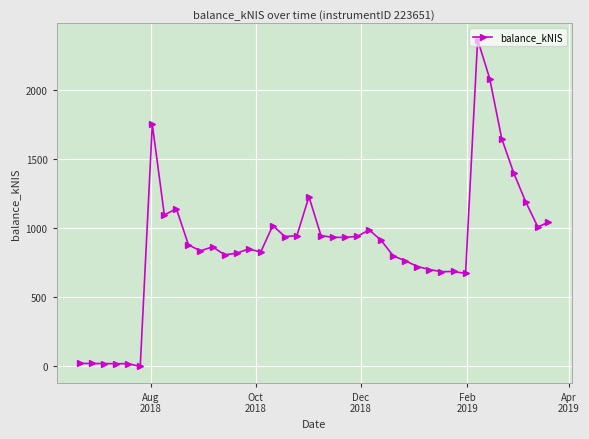

What is the maximum value shown in the chart?

2367.7